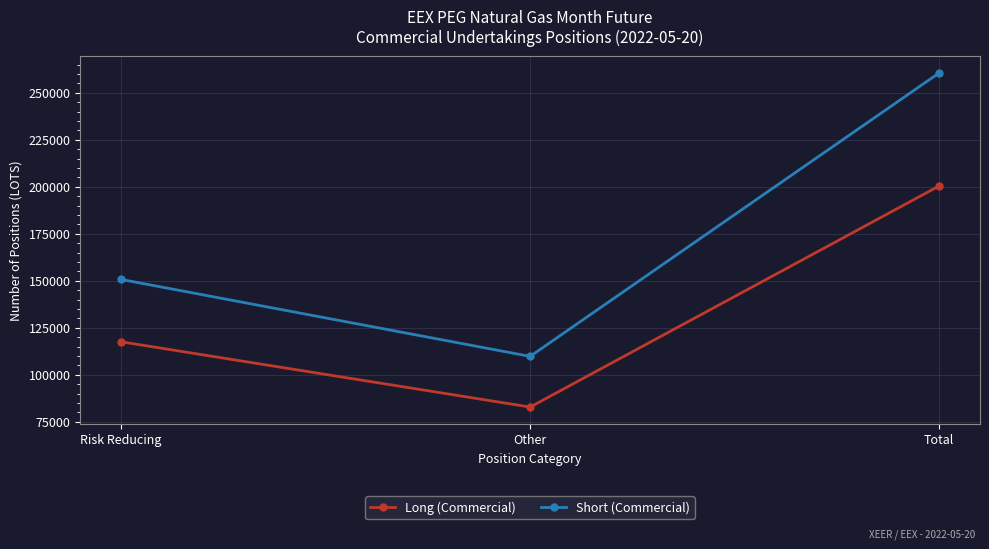

List the series in order of their peak value, lowest first.

Long (Commercial), Short (Commercial)